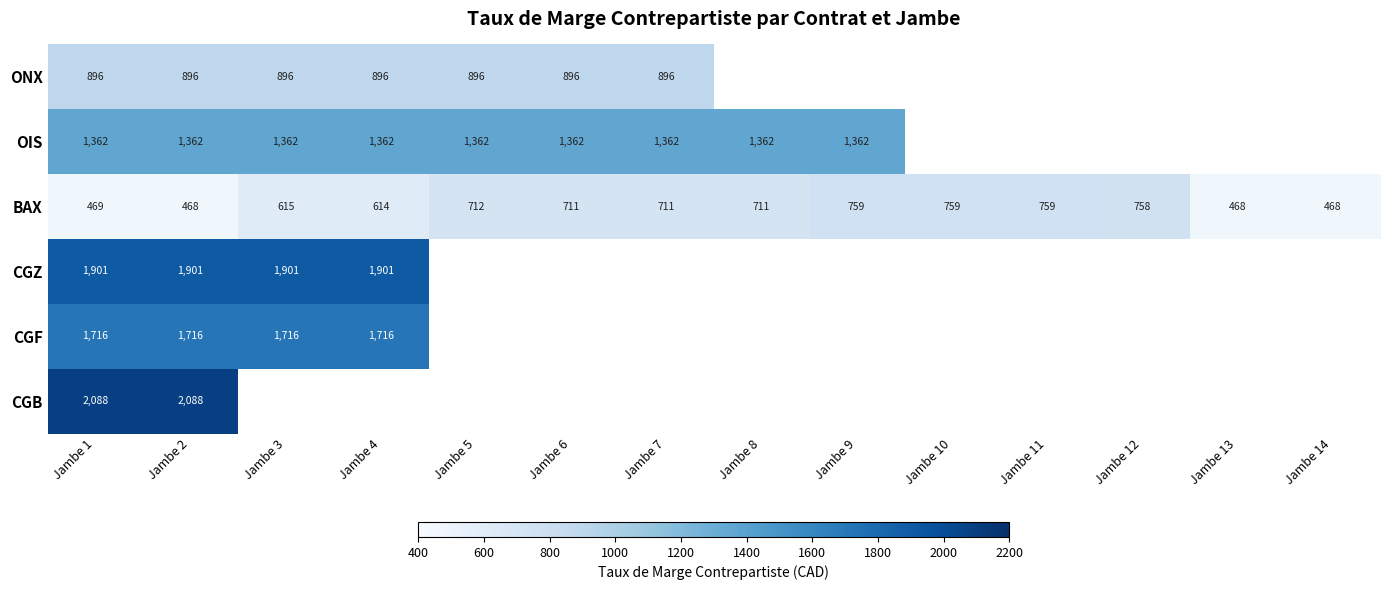

True or false: CGZ has a value of 1901 at Jambe 4.

True